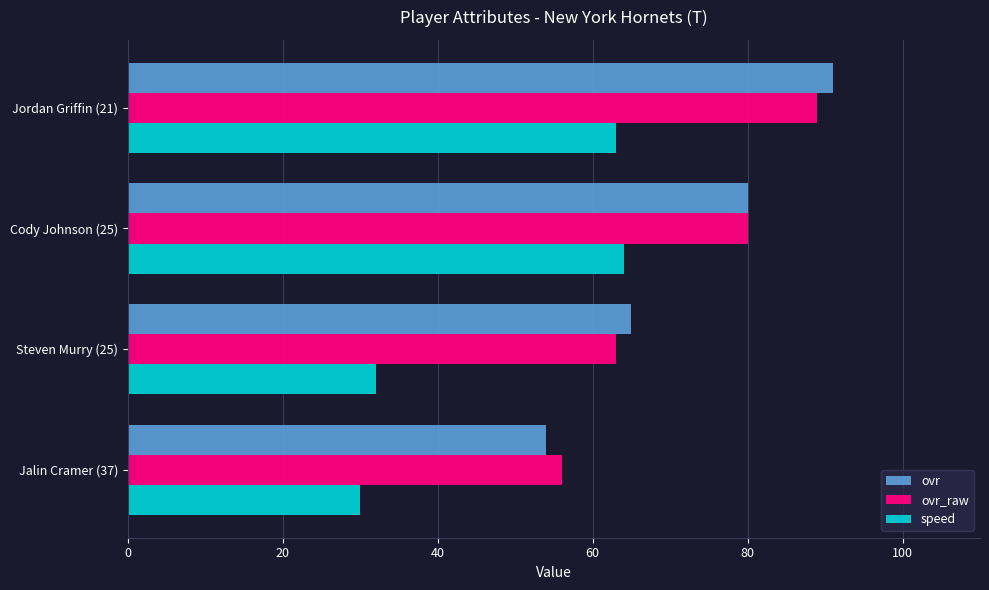

At which label is ovr closest to 72?

Steven Murry (25)